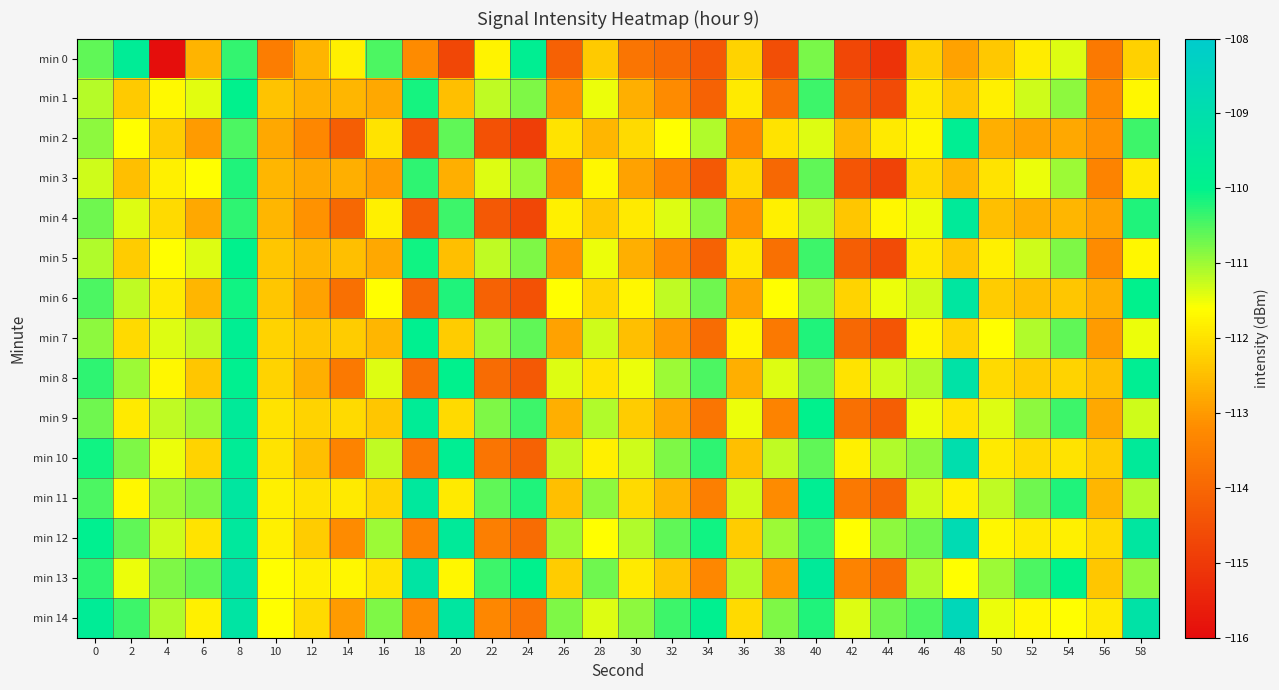

How many data points does each series have?

30